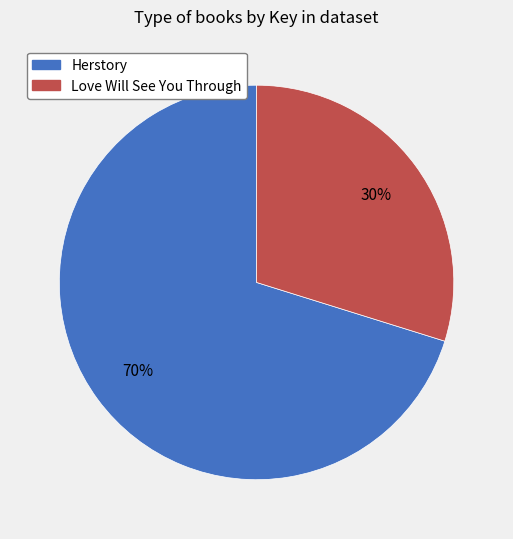

Rank the categories by value from lowest to highest.

Love Will See You Through, Herstory